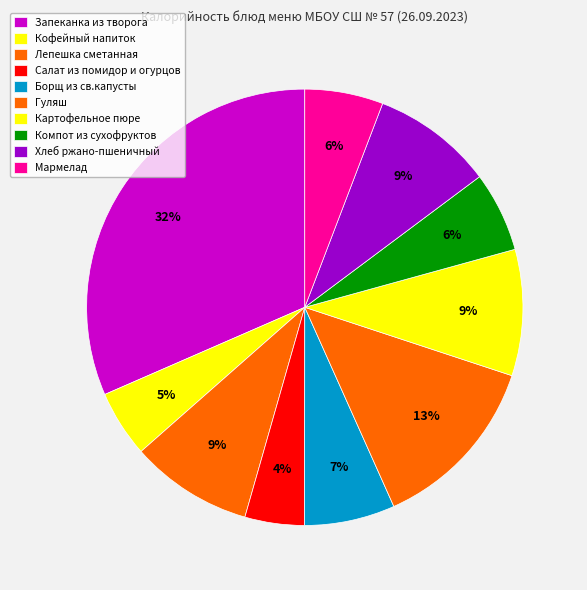

Is it true that Борщ из св.капусты is 16% of the pie?

False